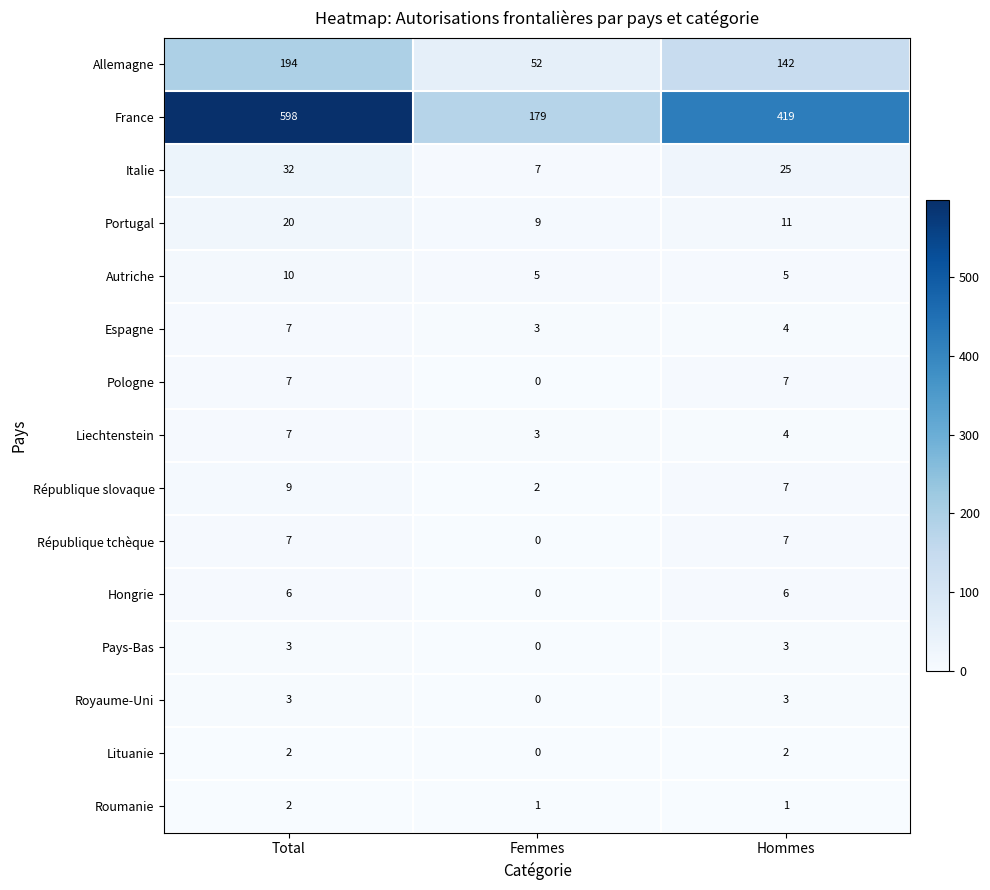

Where does the Espagne series first go above 4?

Total